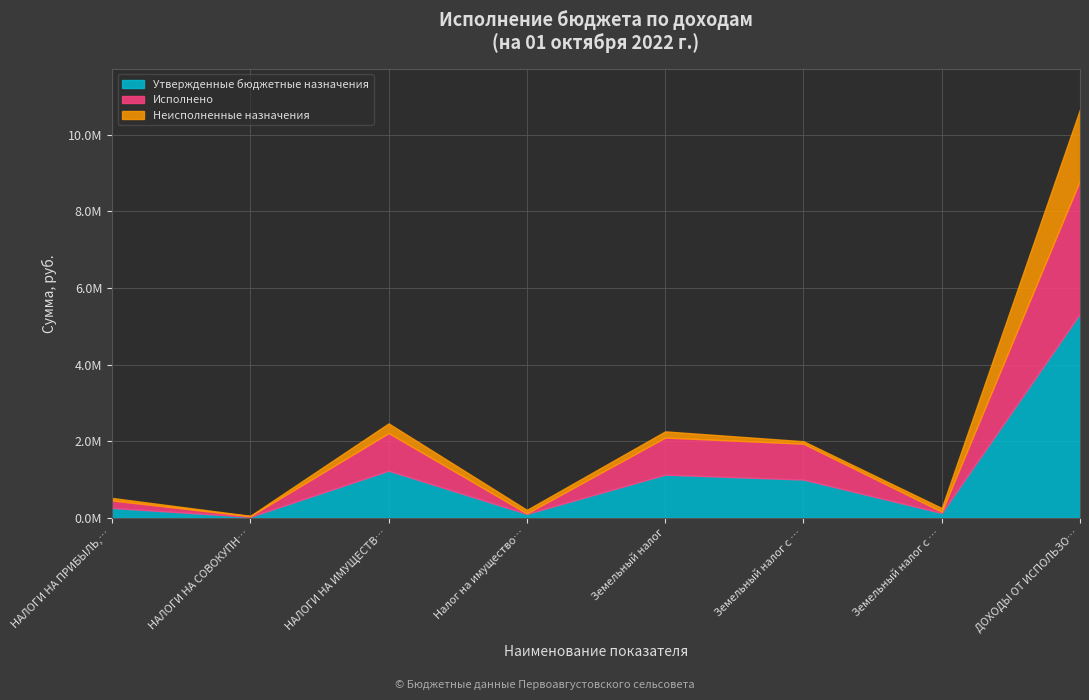

Reading left to right, what are all the values shown in this chart?

Утвержденные бюджетные назначения: НАЛОГИ НА ПРИБЫЛЬ, ДОХОДЫ=260315.0	НАЛОГИ НА СОВОКУПНЫЙ ДОХОД=26912.0	НАЛОГИ НА ИМУЩЕСТВО=1233257.0	Налог на имущество физических лиц=104368.0	Земельный налог=1128889.0	Земельный налог с организаций=1000638.0	Земельный налог с физических лиц=128251.0	ДОХОДЫ ОТ ИСПОЛЬЗОВАНИЯ ИМУЩЕСТВА=5331954.0
Исполнено: НАЛОГИ НА ПРИБЫЛЬ, ДОХОДЫ=195060.5	НАЛОГИ НА СОВОКУПНЫЙ ДОХОД=17457.1	НАЛОГИ НА ИМУЩЕСТВО=980498.9	Налог на имущество физических лиц=12599.5	Земельный налог=967899.3	Земельный налог с организаций=935791.2	Земельный налог с физических лиц=32108.1	ДОХОДЫ ОТ ИСПОЛЬЗОВАНИЯ ИМУЩЕСТВА=3477708.9
Неисполненные назначения: НАЛОГИ НА ПРИБЫЛЬ, ДОХОДЫ=65254.5	НАЛОГИ НА СОВОКУПНЫЙ ДОХОД=9454.9	НАЛОГИ НА ИМУЩЕСТВО=252758.1	Налог на имущество физических лиц=91768.5	Земельный налог=160989.6	Земельный налог с организаций=64846.8	Земельный налог с физических лиц=96142.9	ДОХОДЫ ОТ ИСПОЛЬЗОВАНИЯ ИМУЩЕСТВА=1854245.1